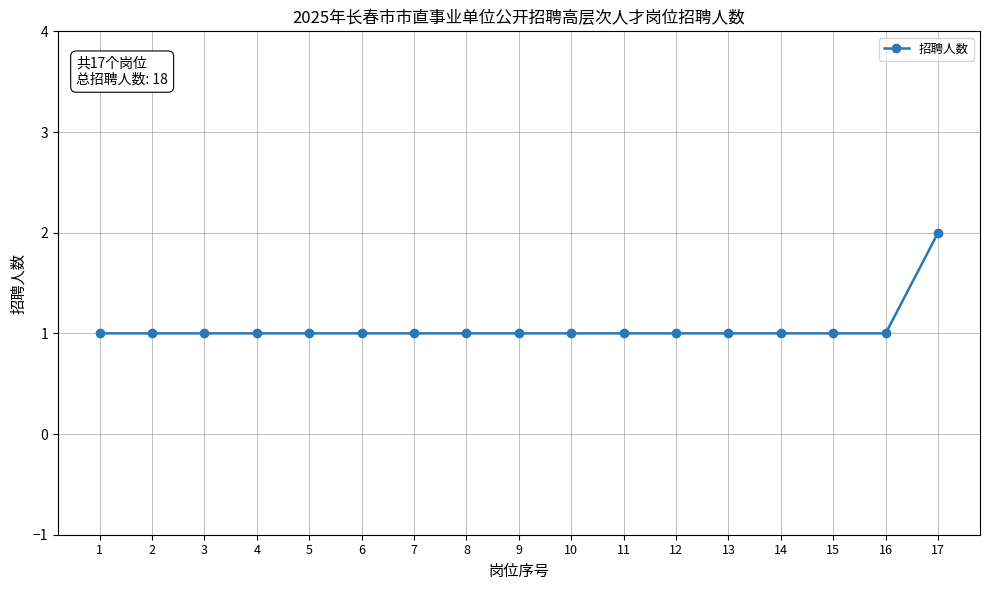

Reading left to right, extract all data points from this chart.

1	1	1	1	1	1	1	1	1	1	1	1	1	1	1	1	2